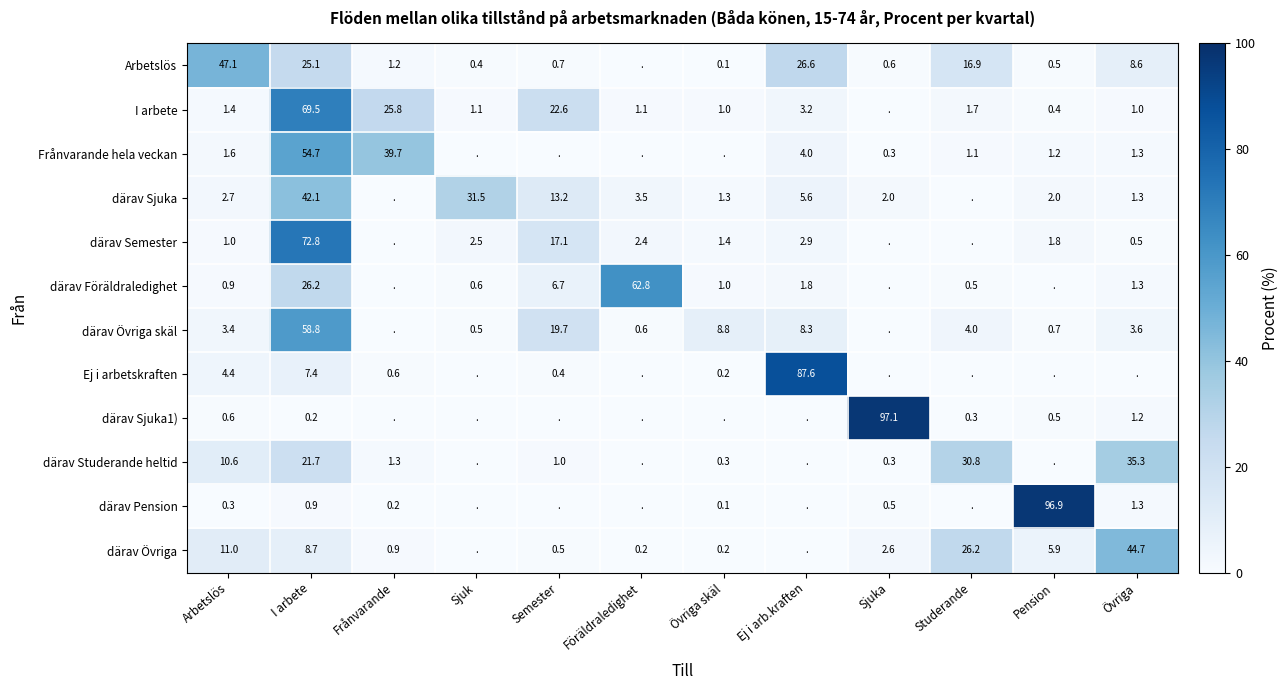

The därav Sjuka series shows 73.4 at I arbete. True or false?

False